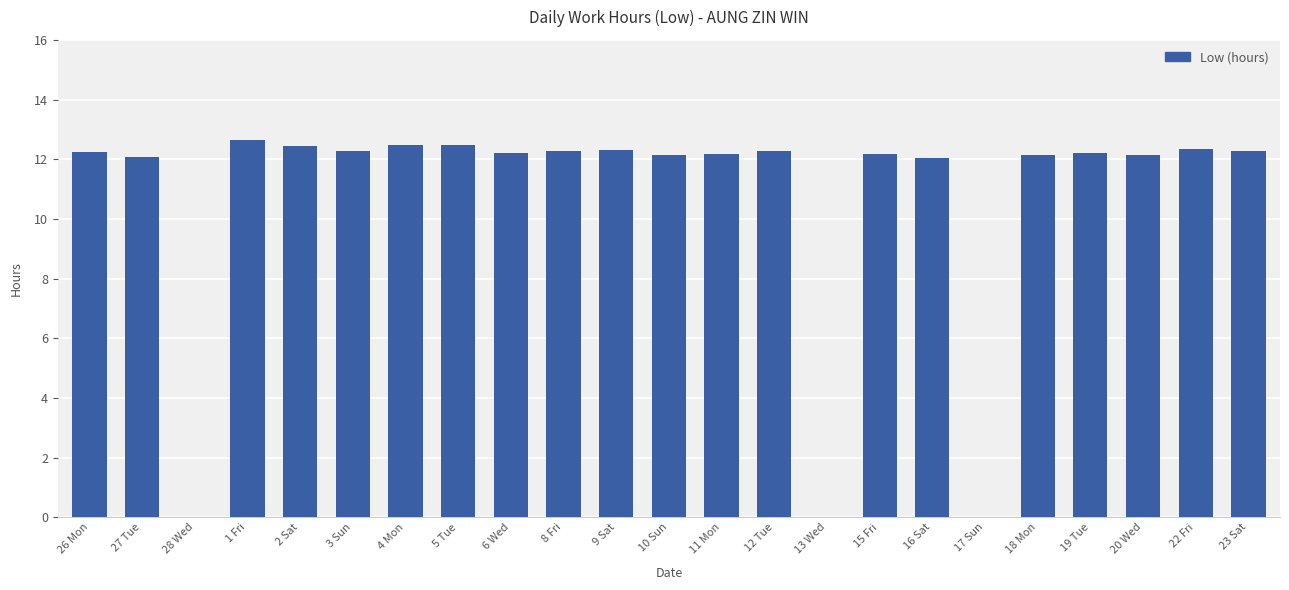

What value does the data have at 20 Wed?

12.2